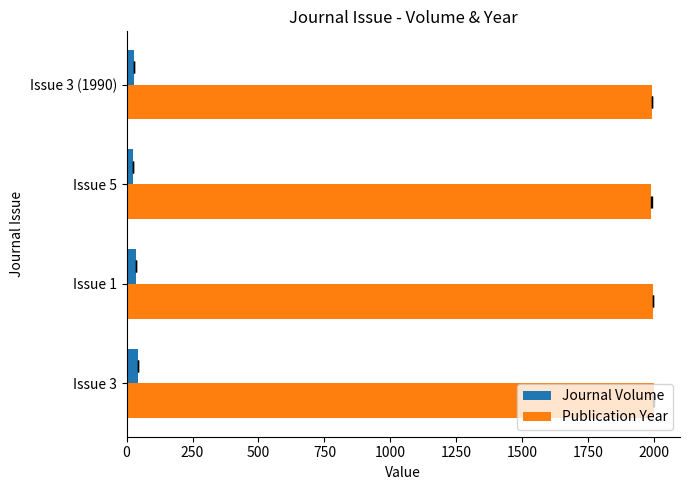

List the series in order of their overall mean, lowest first.

Journal Volume, Publication Year